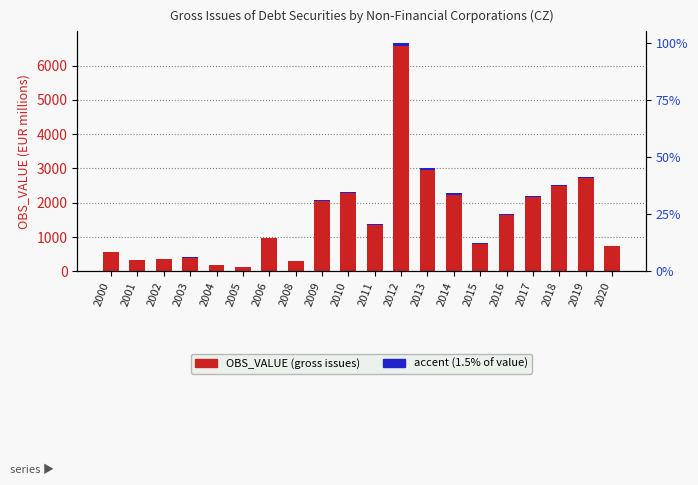

What are all the series names shown in the legend?

OBS_VALUE (gross issues), accent (1.5% of value)